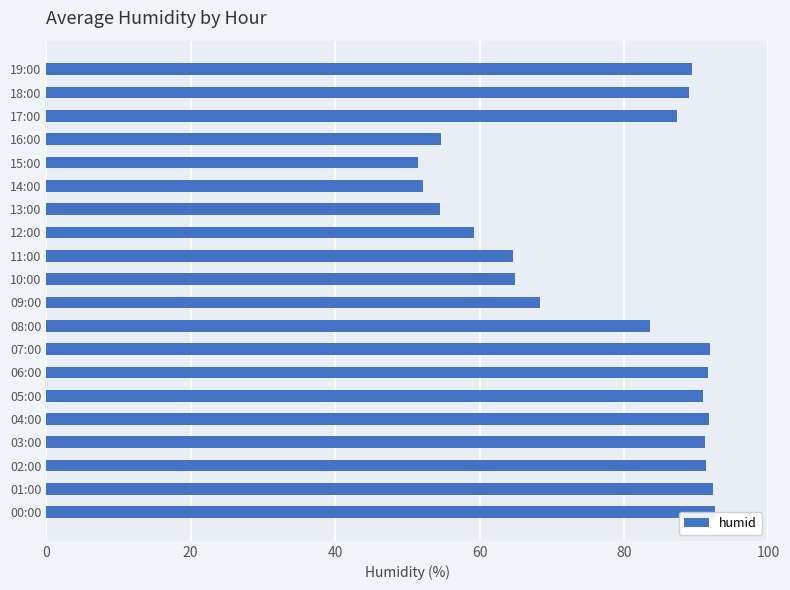

The chart shows a value of 92.6 at 00:00. True or false?

True